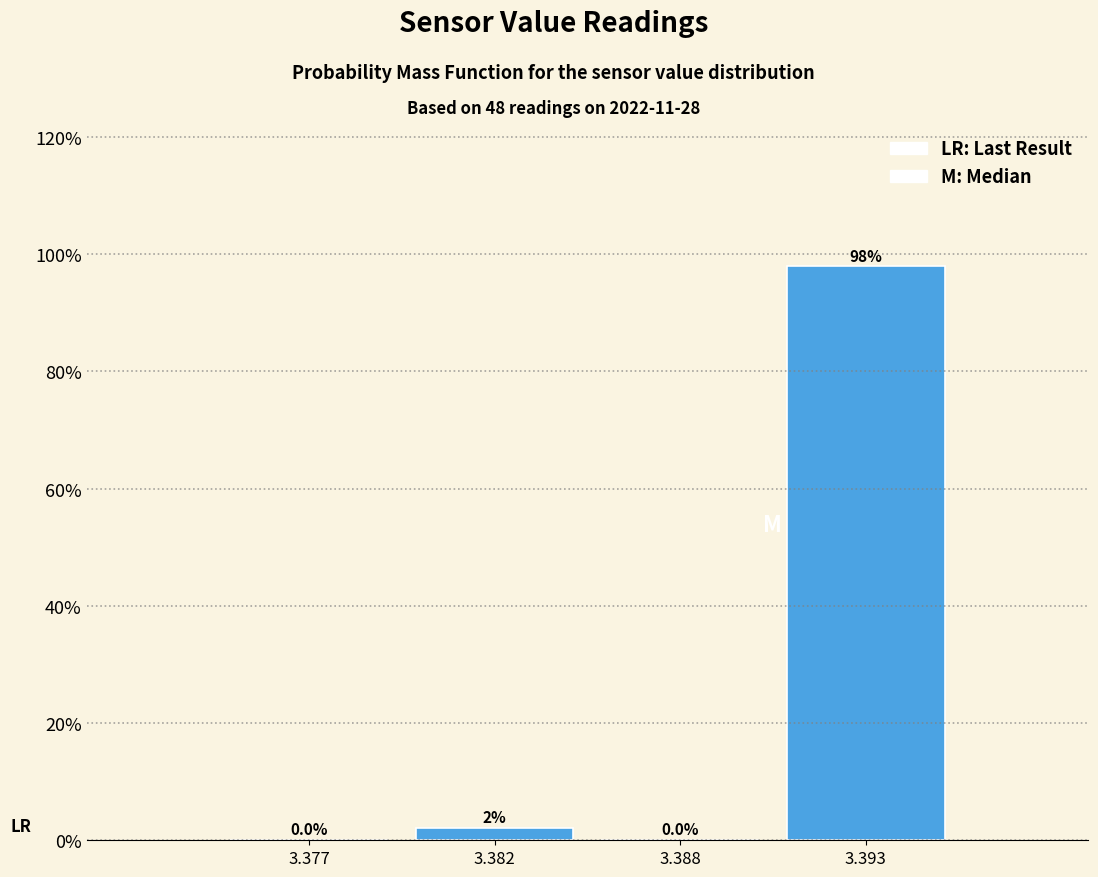

Which has a higher value, 3.388 or 3.393?

3.393